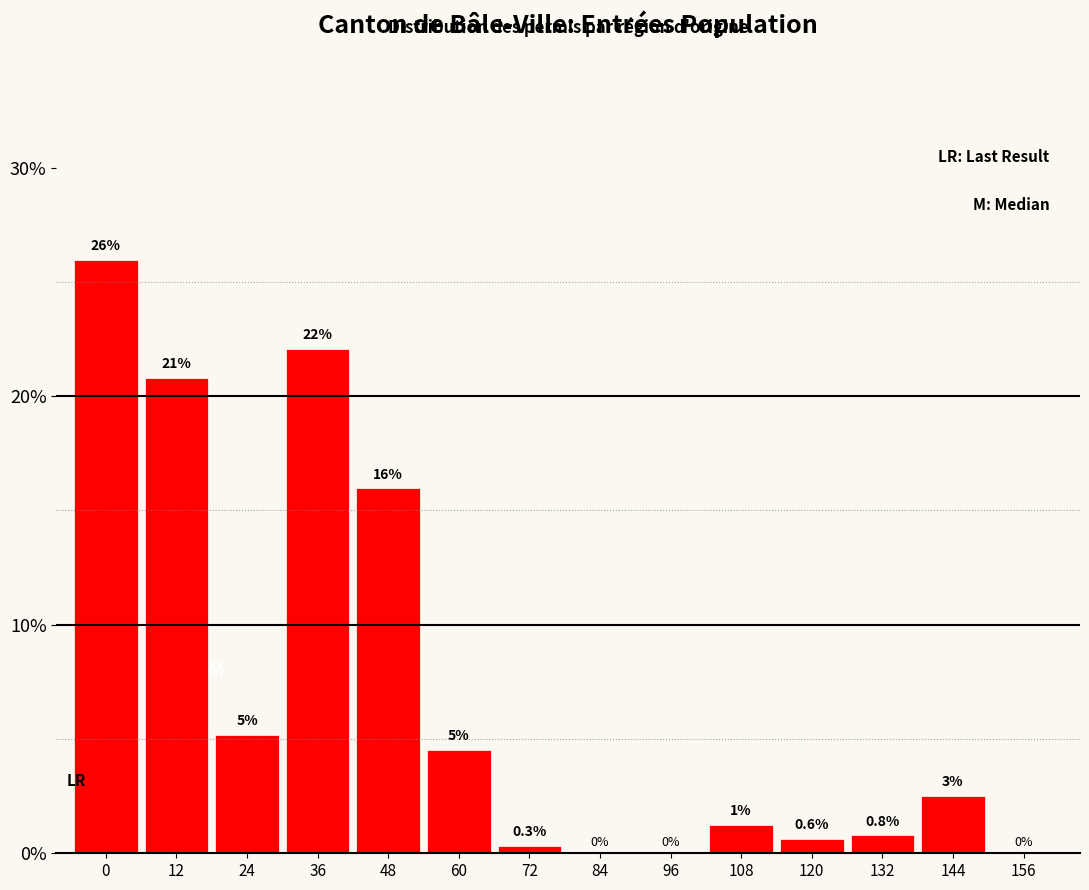

The value at 60 is 2.1. True or false?

False